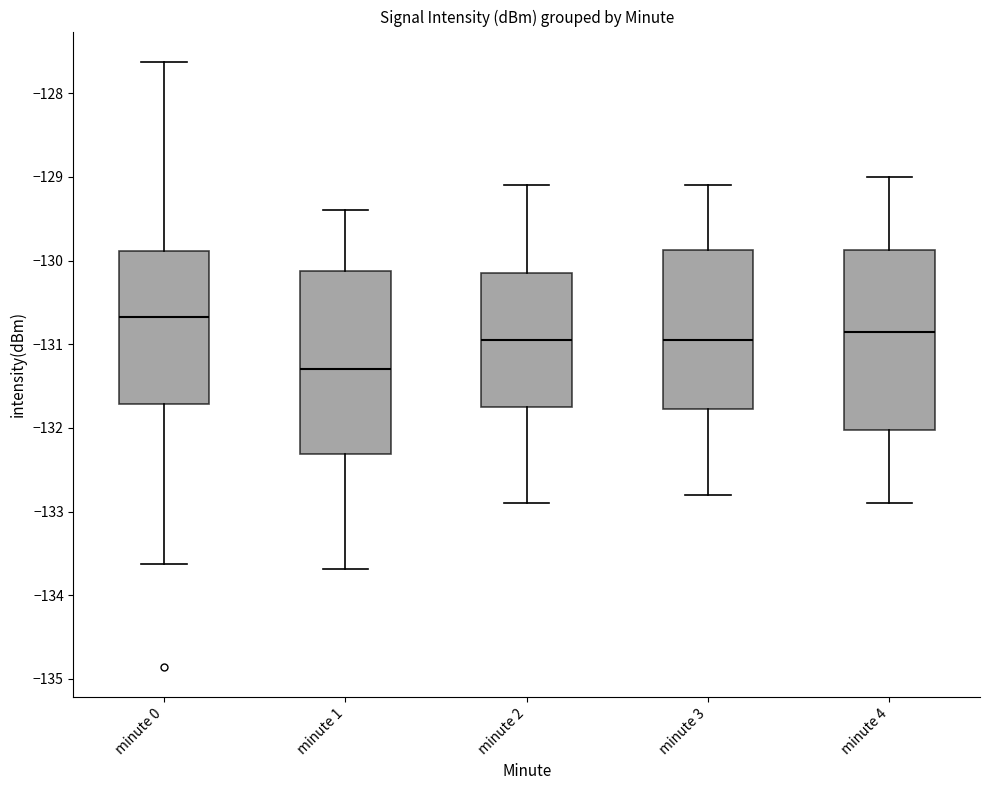

Which box has the lowest median line?

minute 1